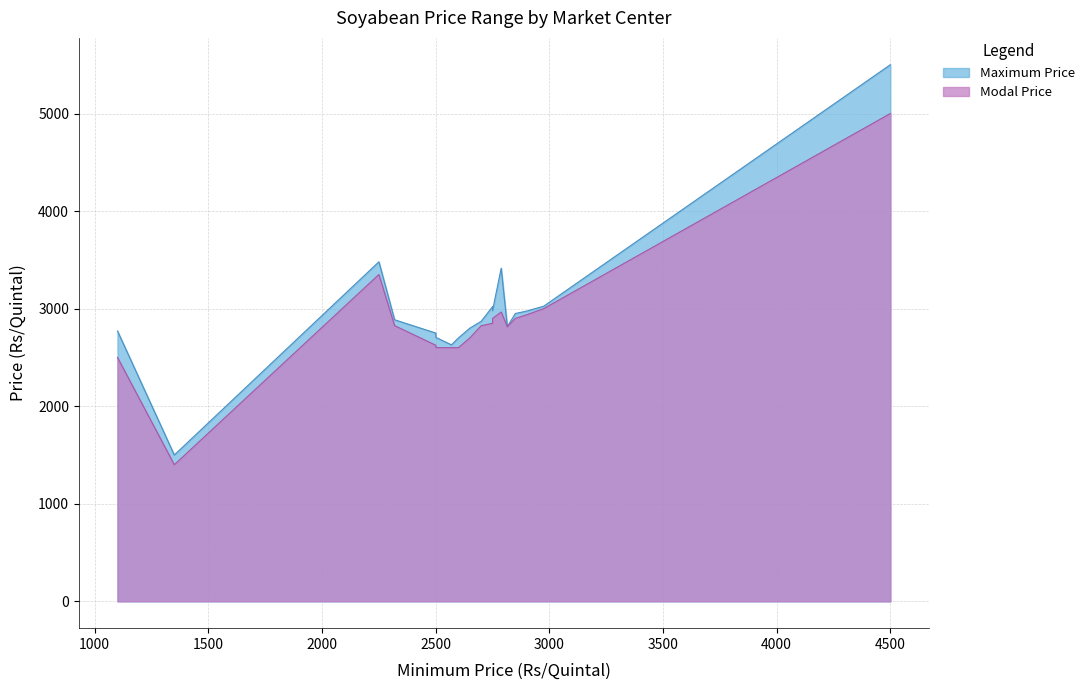

What is the label of the 1st point from the right?

Burhanpur